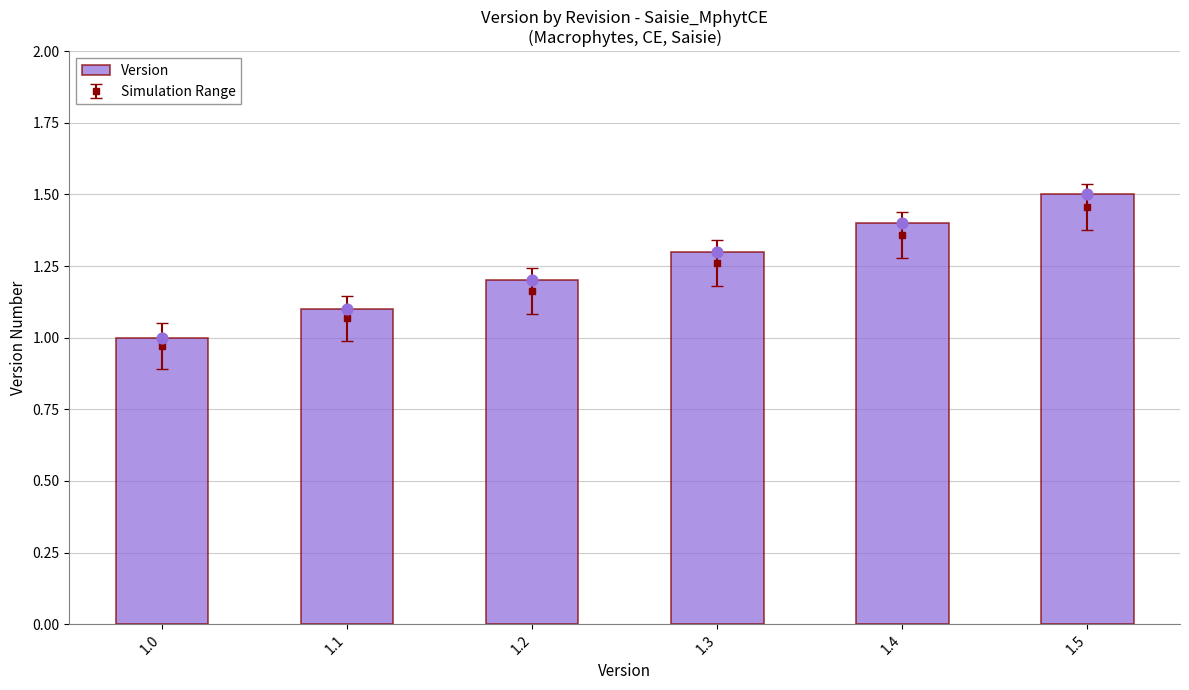

Which has a higher value, 1.1 or 1.5?

1.5